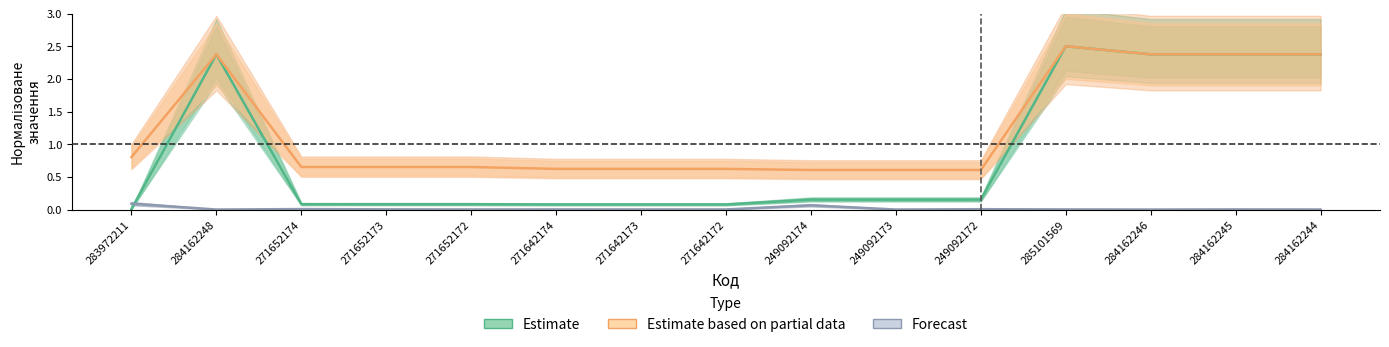

Reading left to right, extract all data points from this chart.

Estimate: 283972211=0.0	284162248=2.4	271652174=0.1	271652173=0.1	271652172=0.1	271642174=0.1	271642173=0.1	271642172=0.1	249092174=0.2	249092173=0.2	249092172=0.2	285101569=2.5	284162246=2.4	284162245=2.4	284162244=2.4
Estimate based on partial data: 283972211=0.8	284162248=2.4	271652174=0.7	271652173=0.7	271652172=0.7	271642174=0.6	271642173=0.6	271642172=0.6	249092174=0.6	249092173=0.6	249092172=0.6	285101569=2.5	284162246=2.4	284162245=2.4	284162244=2.4
Forecast: 283972211=0.1	284162248=0.0	271652174=0.0	271652173=0.0	271652172=0.0	271642174=0.0	271642173=0.0	271642172=0.0	249092174=0.1	249092173=0.0	249092172=0.0	285101569=0.0	284162246=0.0	284162245=0.0	284162244=0.0